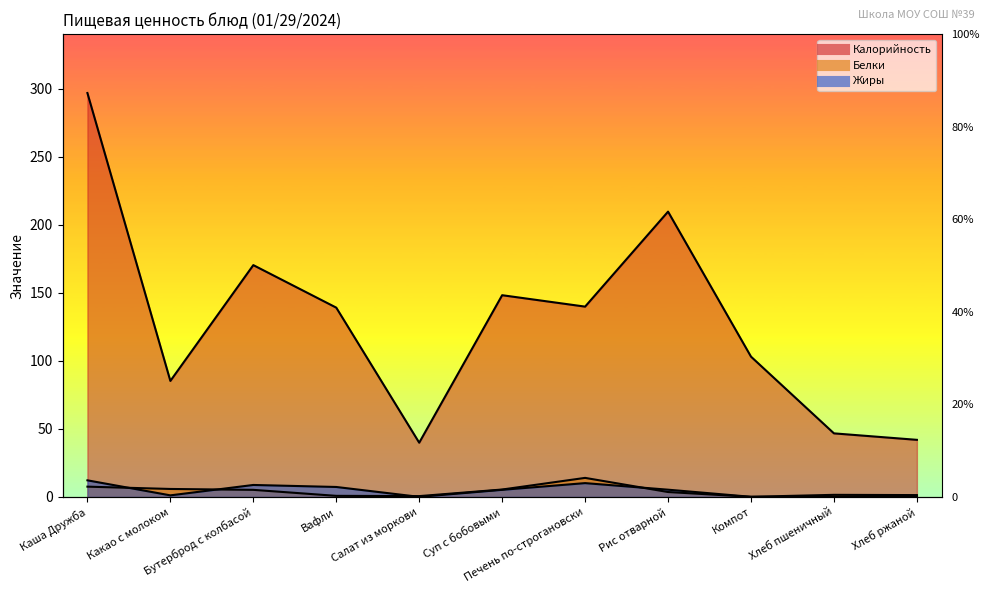

What is the lowest value of the Белки series?

0.1